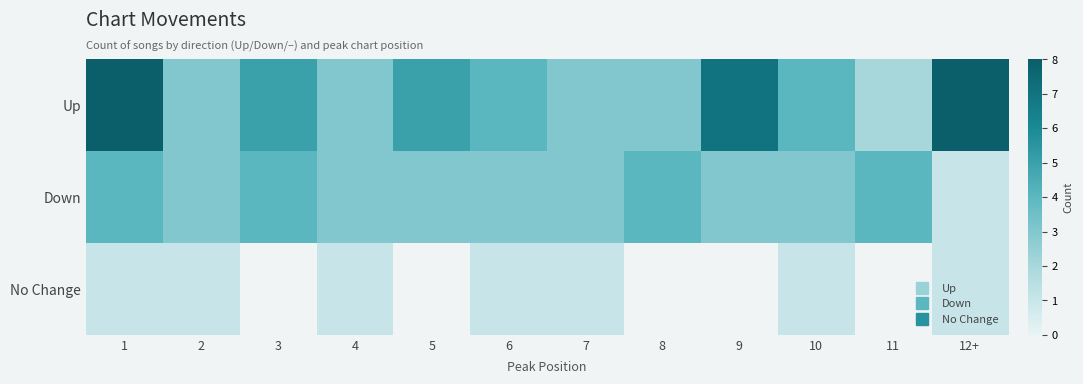

How many Down values are between 3 and 4?

11